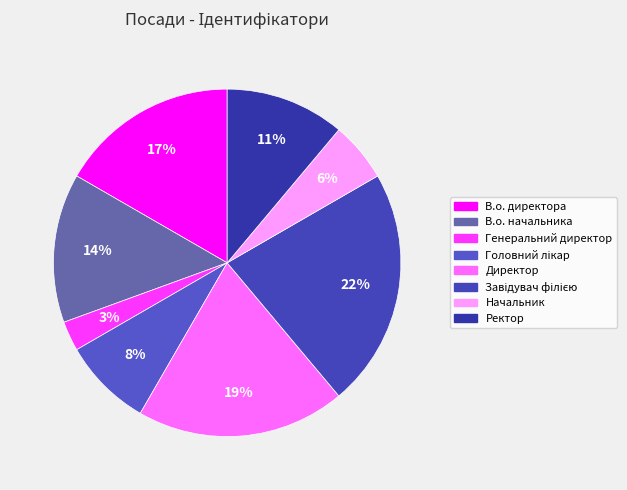

What is the total percentage of В.о. директора and Завідувач філією?

38.9%